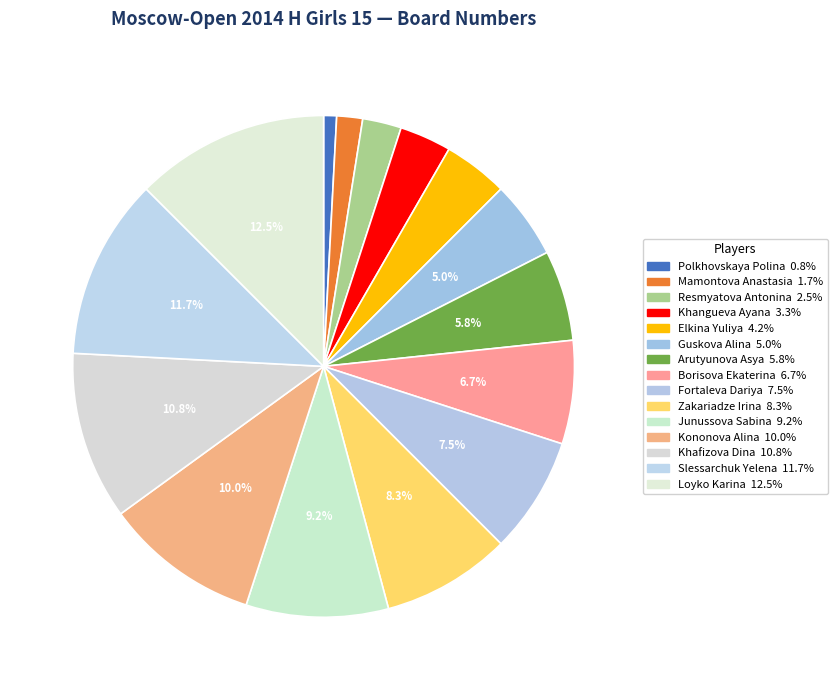

What is the ratio of the value at Slessarchuk Yelena to the value at Junussova Sabina?

1.3